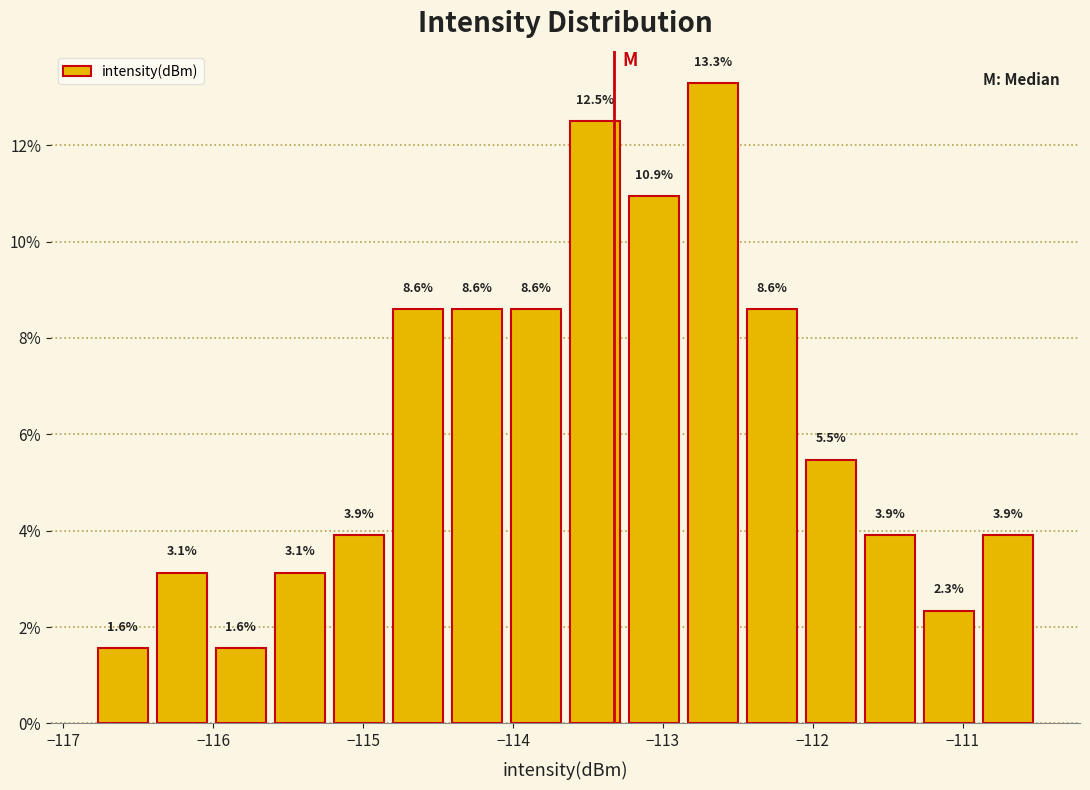

Read against the x-axis, roughly where is the centre of the tallest bar?

-112.7